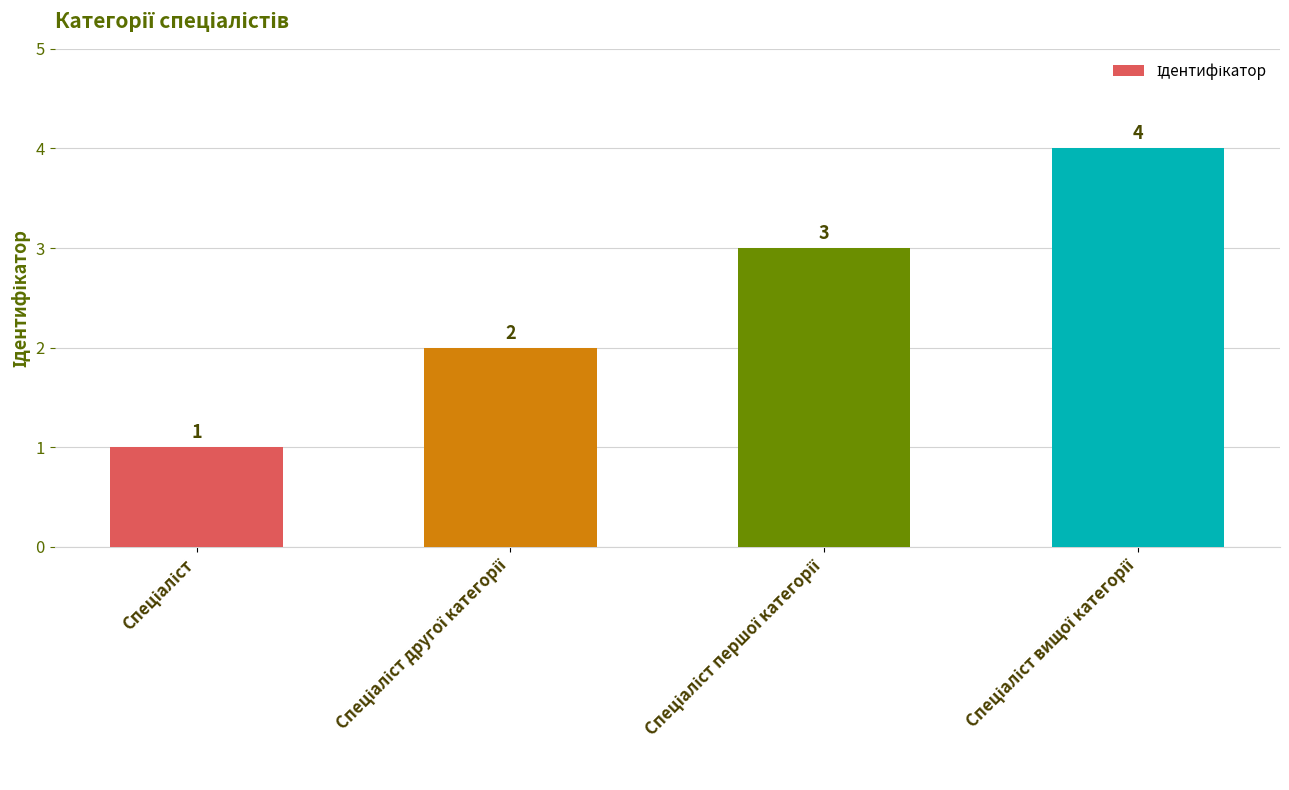

How many categories are shown in the chart?

4